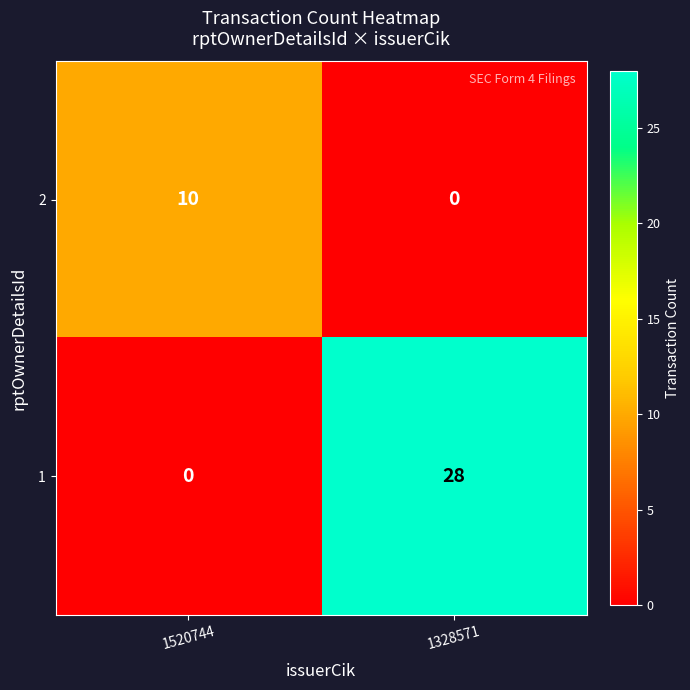

Is it true that 1 equals 0 at 1520744?

True